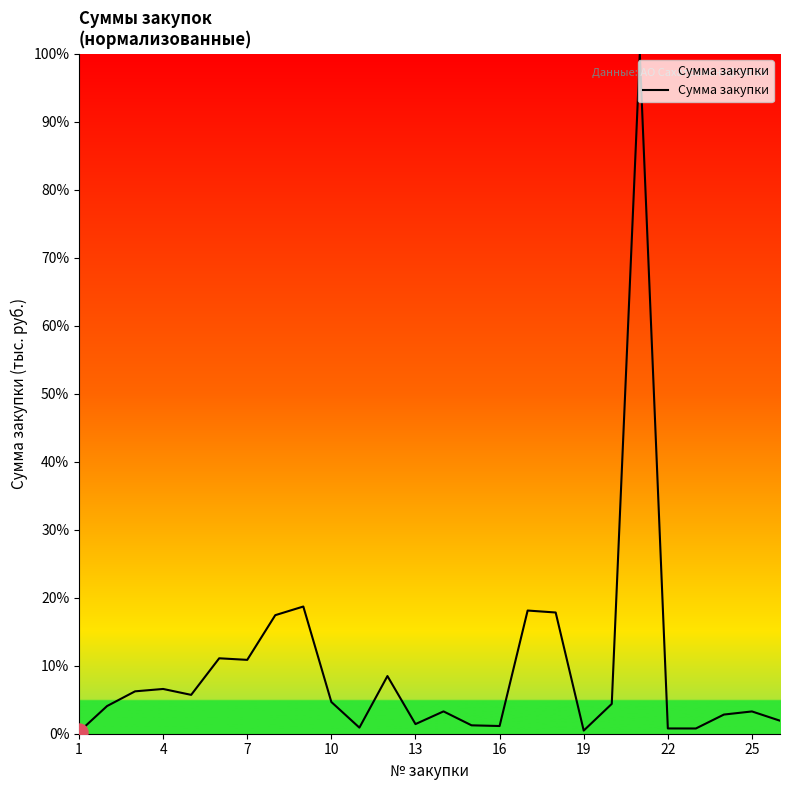

What is the greatest value displayed?

100.0